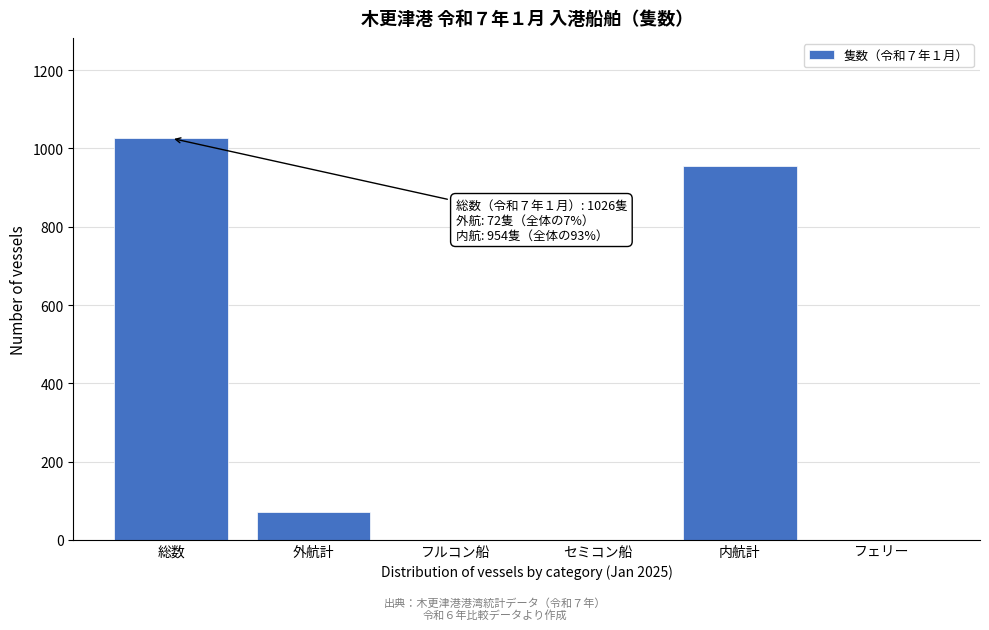

Reading left to right, what are all the values shown in this chart?

総数=1026	外航計=72	フルコン船=0	セミコン船=0	内航計=954	フェリー=0